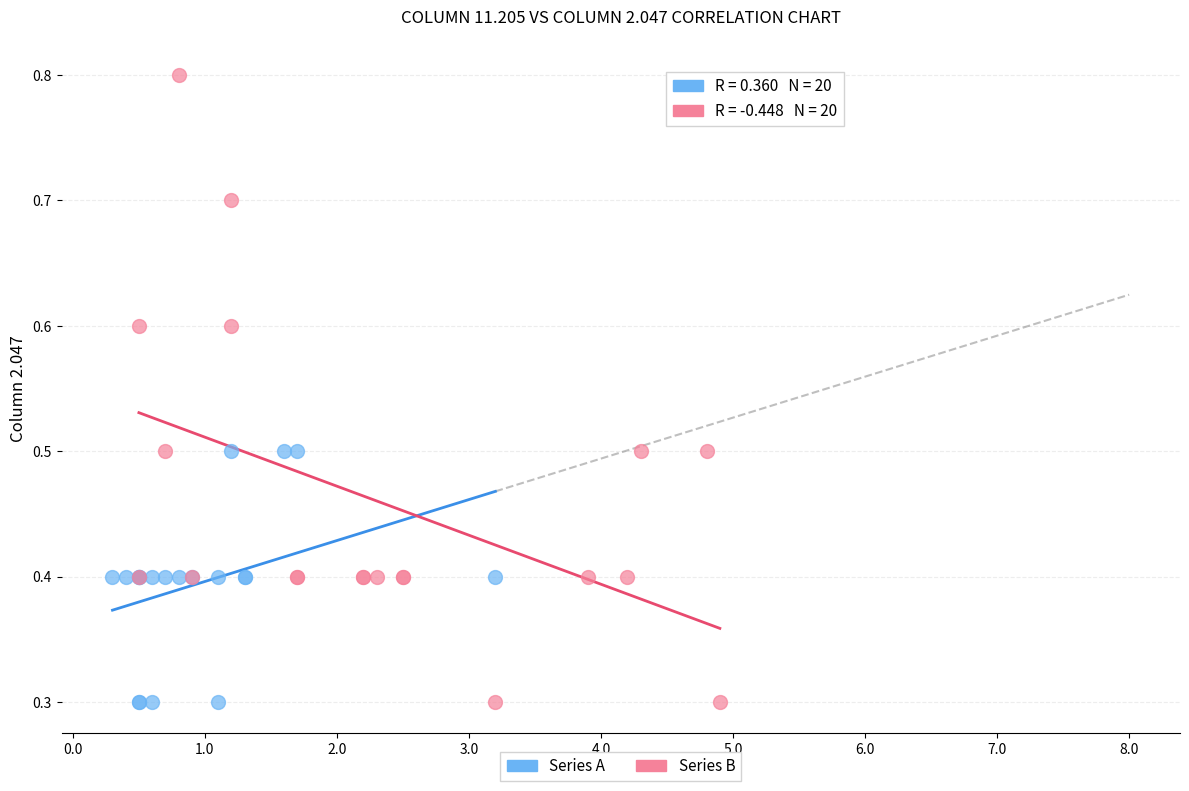

Which series reaches the maximum Y coordinate?

Series B